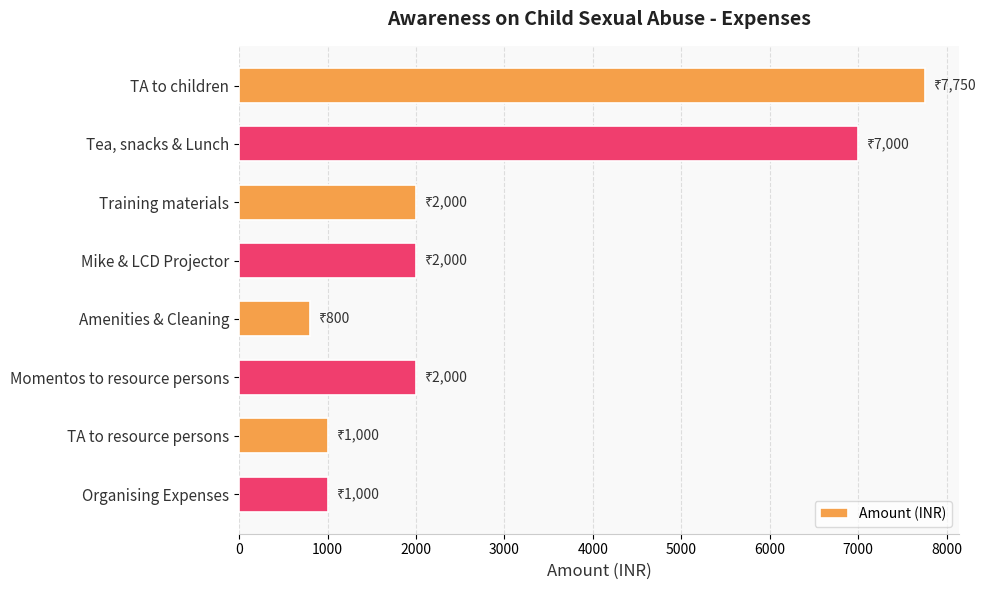

Which label corresponds to the smallest value in the chart?

Amenities & Cleaning